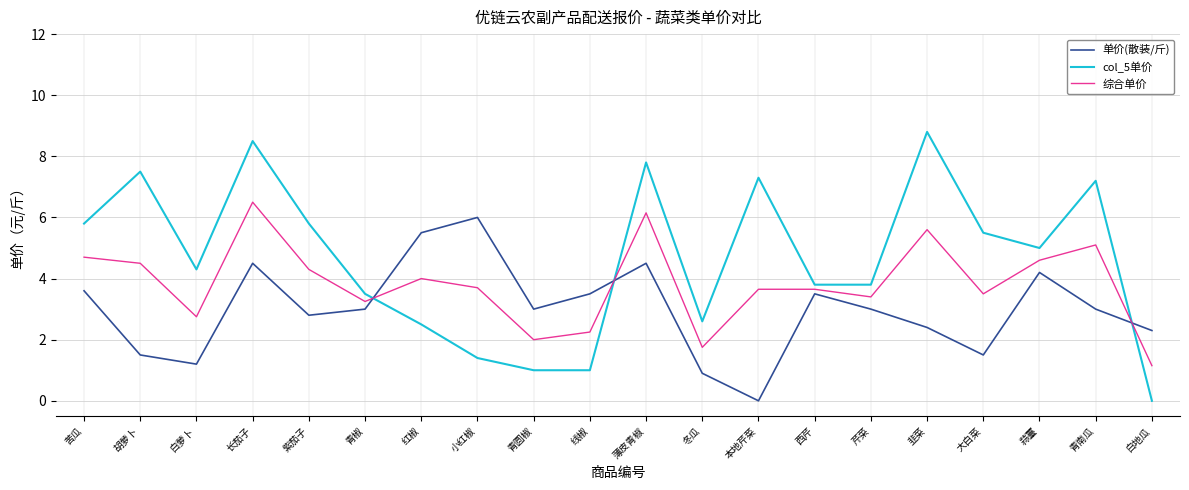

Between which two adjacent categories do col_5单价 and 综合单价 first intersect?

青椒 and 红椒